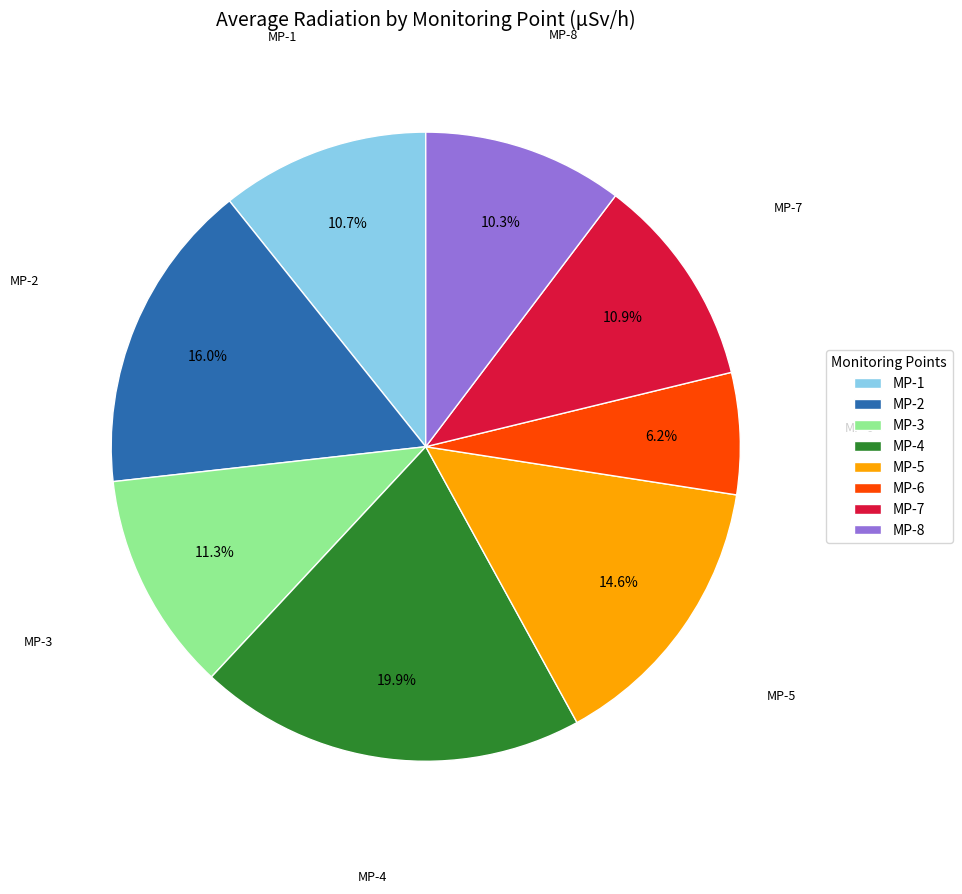

The MP-3 slice represents 24% of the pie. True or false?

False